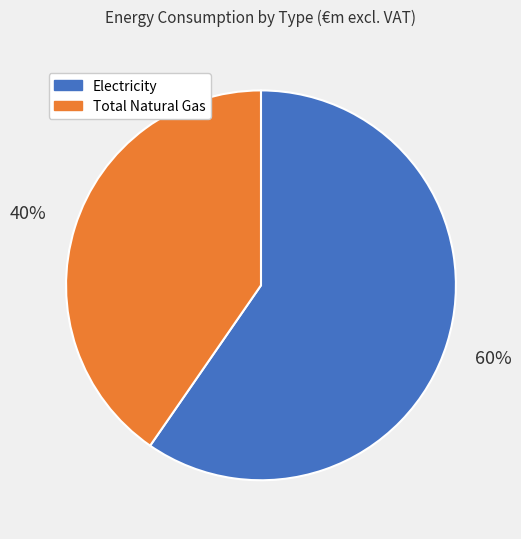

Between Electricity and Total Natural Gas, which is larger?

Electricity